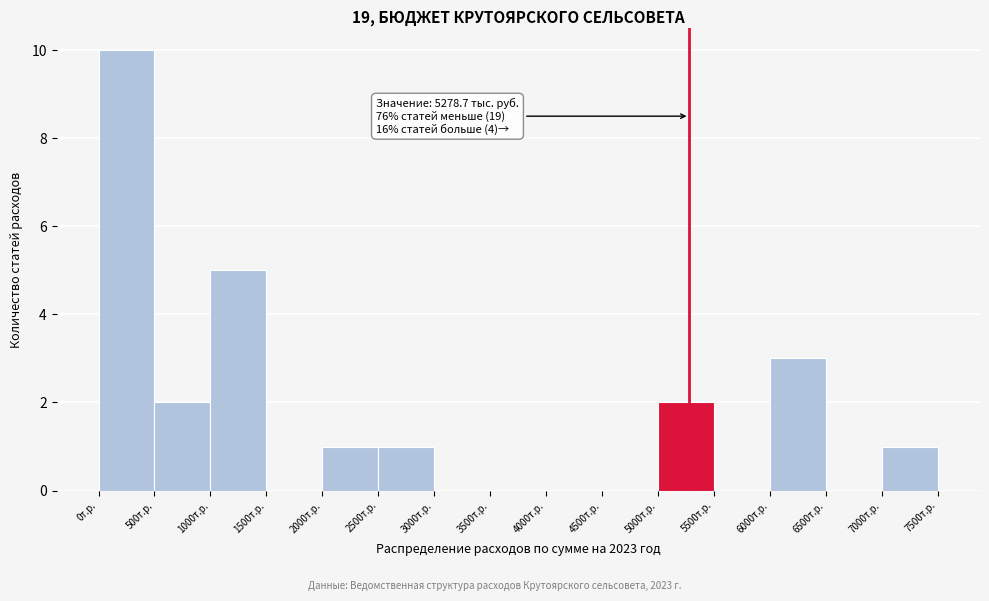

Which range on the x-axis has the tallest bar?

0 to 500